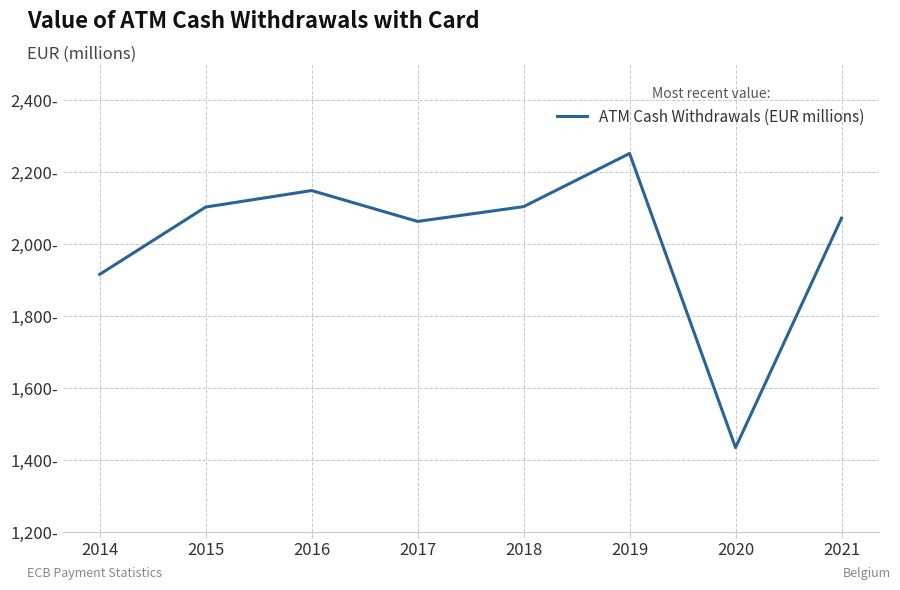

The chart shows a value of 2920.5 at 2015. True or false?

False